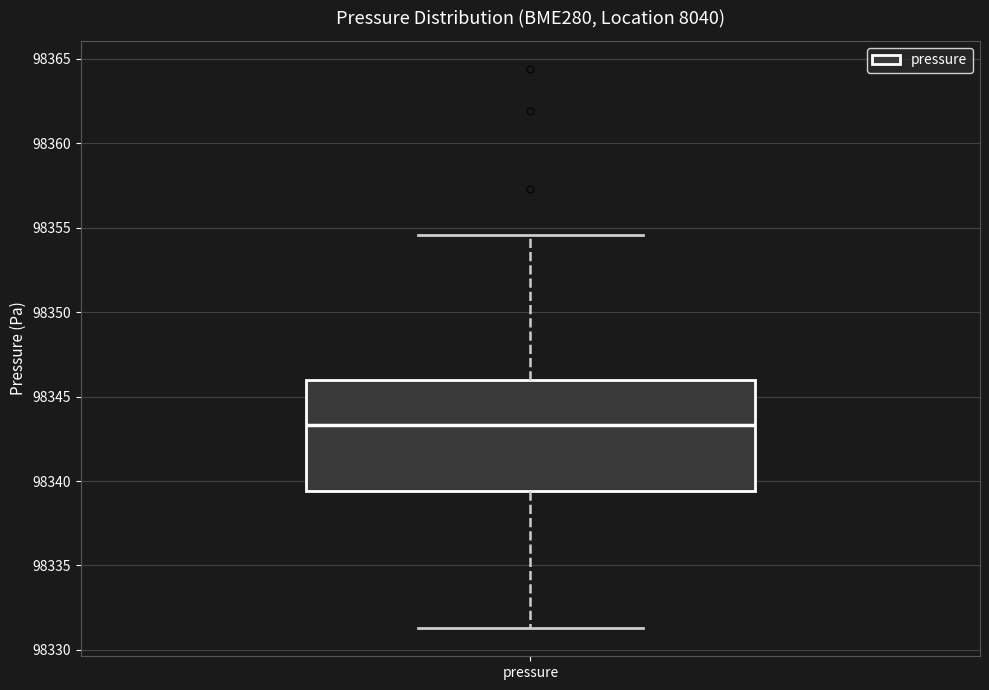

Read this box plot against the y-axis: the position of the median line, the range covered by the box, and the ends of both whiskers. The values are not printed on the chart, so give them approximately, as read against the axis.

median 98343.5, box 98339.5 to 98346.0, whiskers 98331.5 to 98354.5